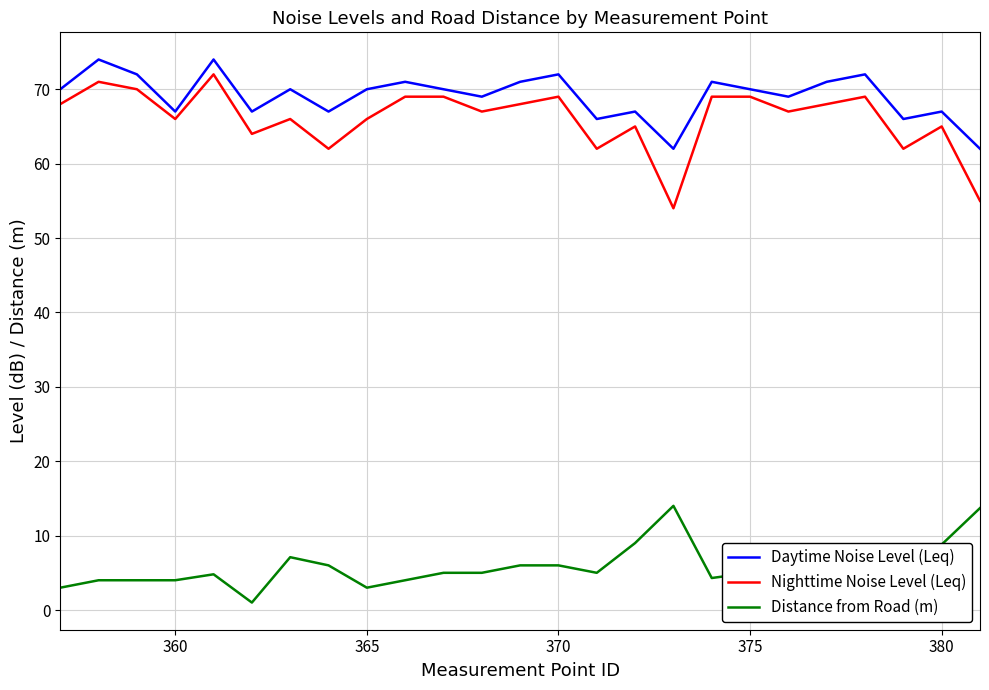

True or false: Nighttime Noise Level (Leq) and Distance from Road (m) cross at least once.

False